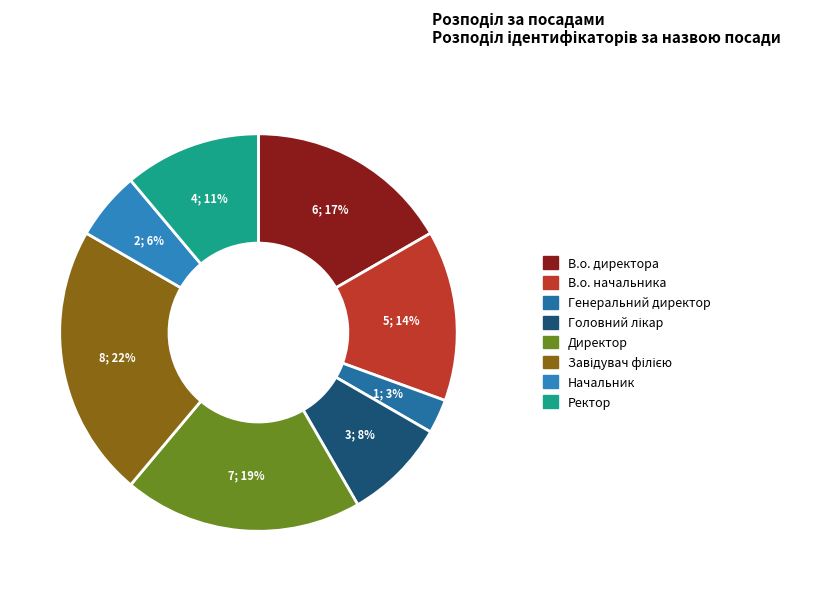

Does В.о. директора account for over 50% of the chart?

No